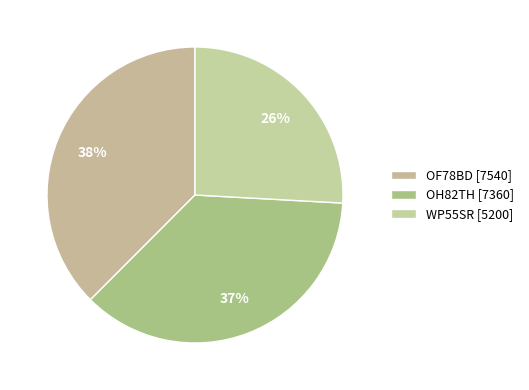

What is the change in value from OH82TH to WP55SR?

-2160